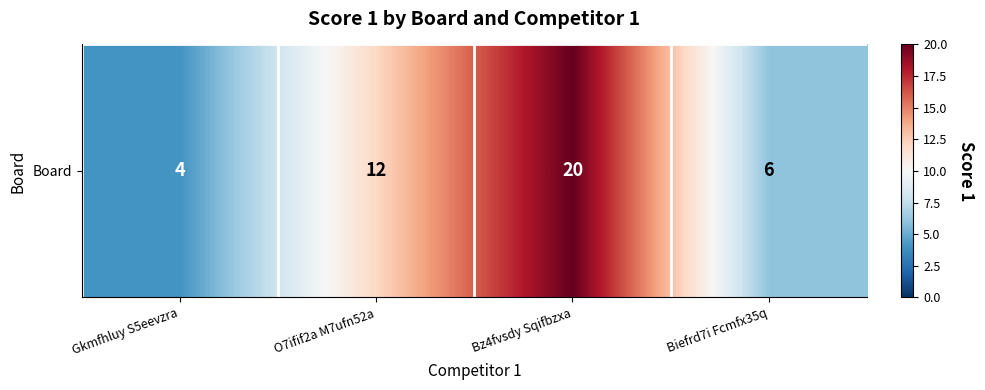

Count the number of data series in this chart.

1